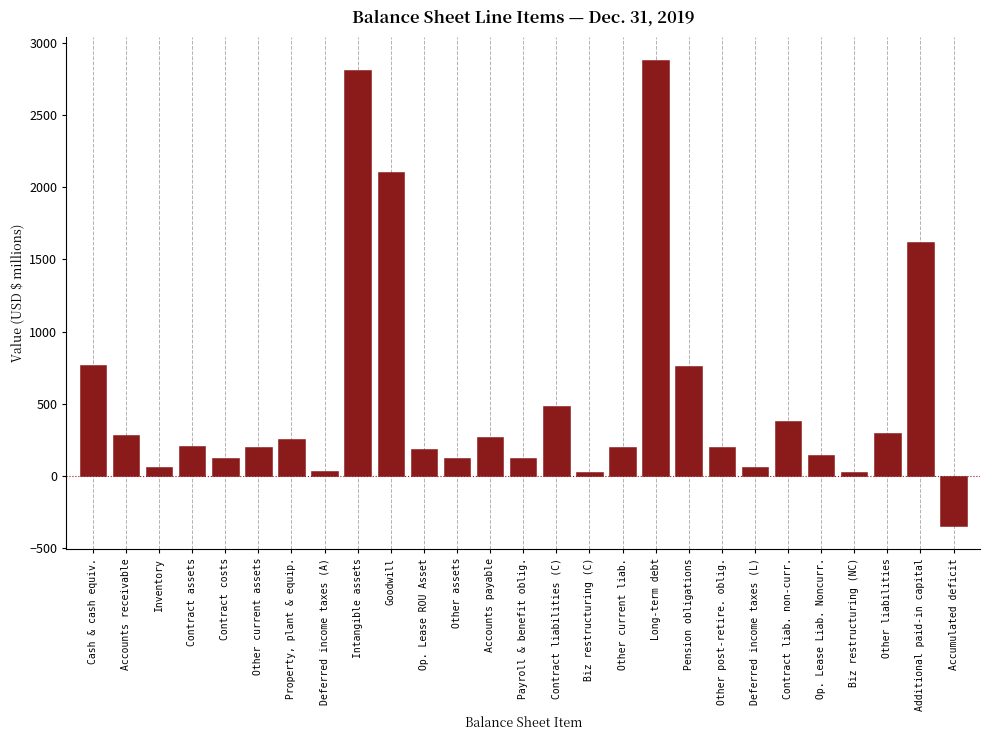

At which category does the chart reach its minimum across all series?

Accumulated deficit